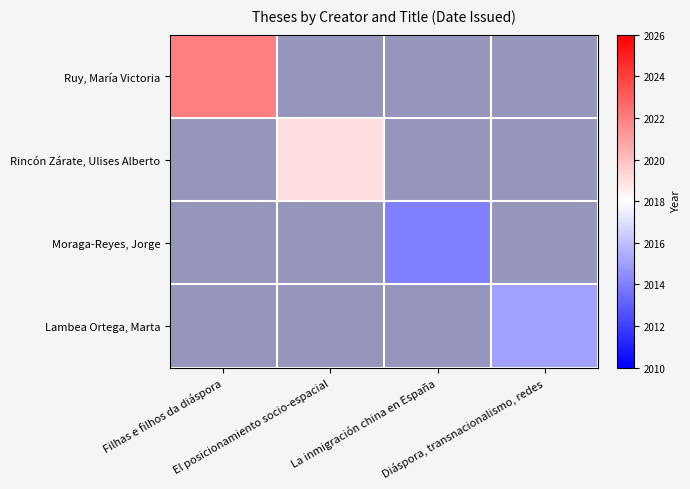

What is the difference between the highest and lowest values at Filhas e filhos da diáspora?

2022